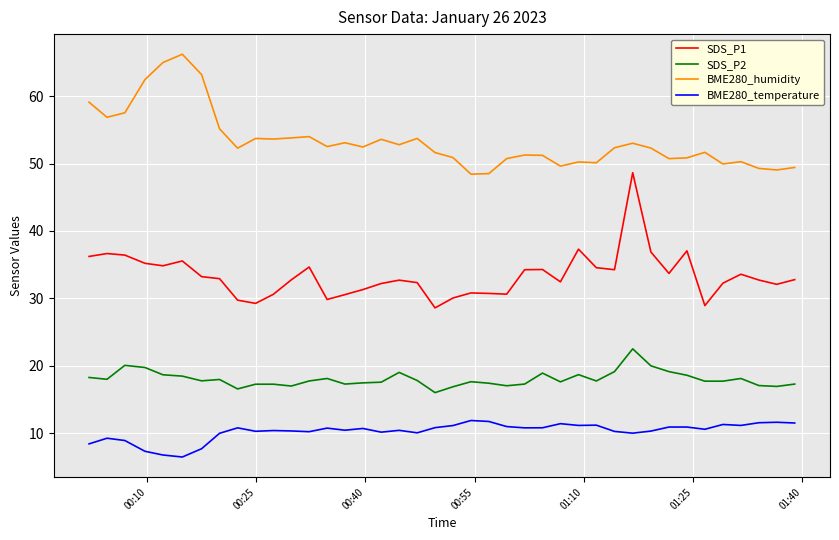

Which series has the widest spread of values?

SDS_P1